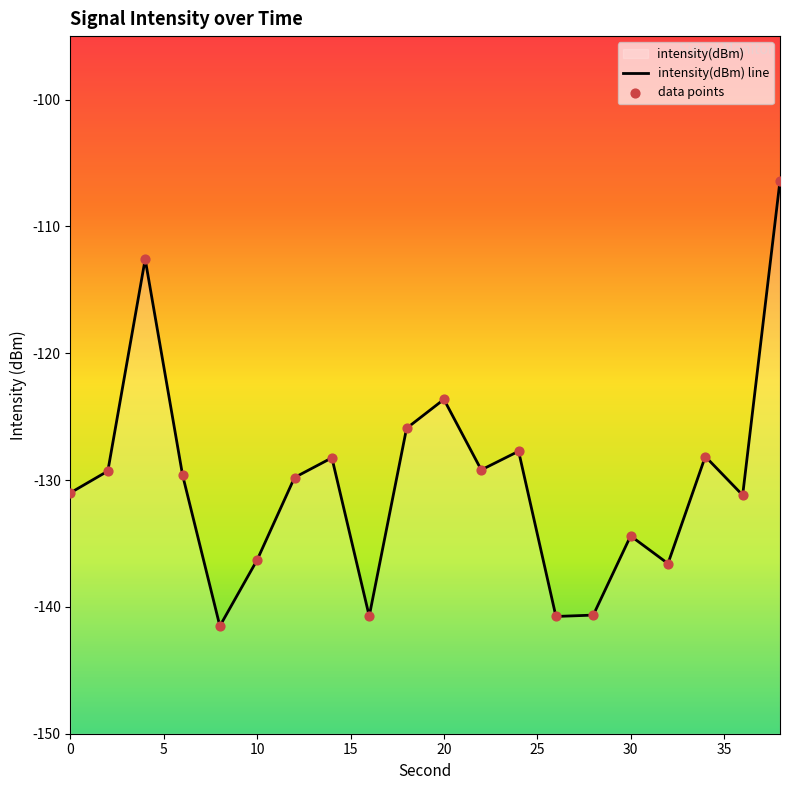

Which series contains the highest Y value?

intensity(dBm) line